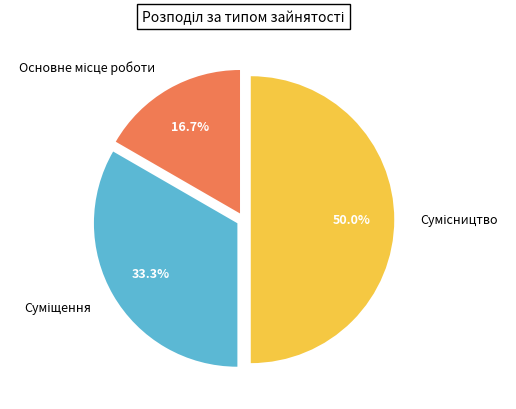

Rank the categories by value from lowest to highest.

Основне місце роботи, Суміщення, Сумісництво